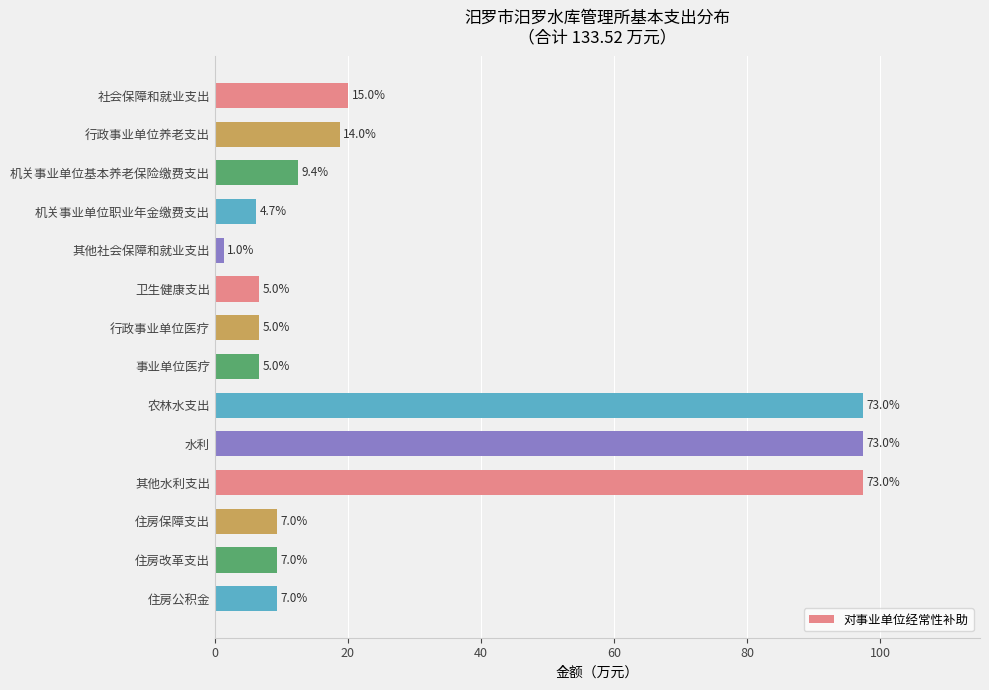

Are the bars horizontal?

Yes